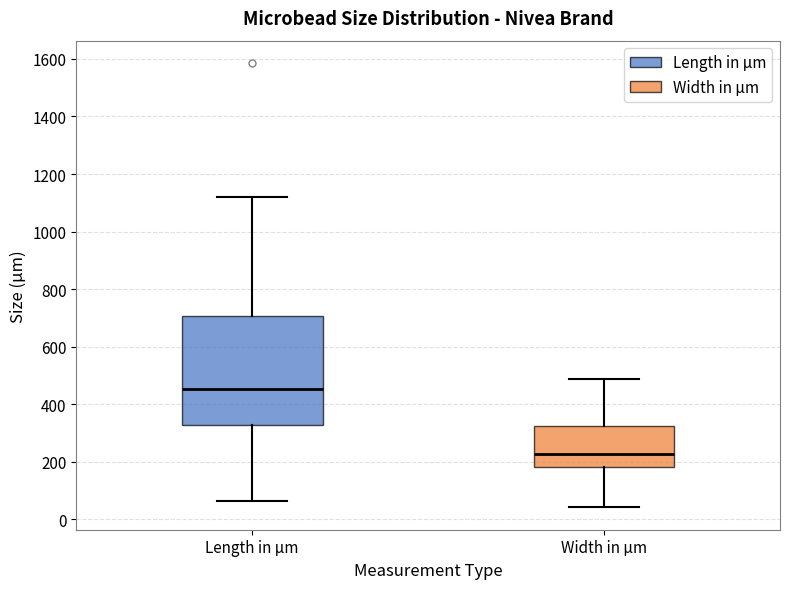

Reading left to right, read every box against the y-axis: the position of its median line, the range the box covers, and the ends of its whiskers. The values are not printed on the chart, so give them approximately, as read against the axis.

Length in µm: median 460, box 320 to 700, whiskers 60 to 1120
Width in µm: median 220, box 180 to 320, whiskers 40 to 480